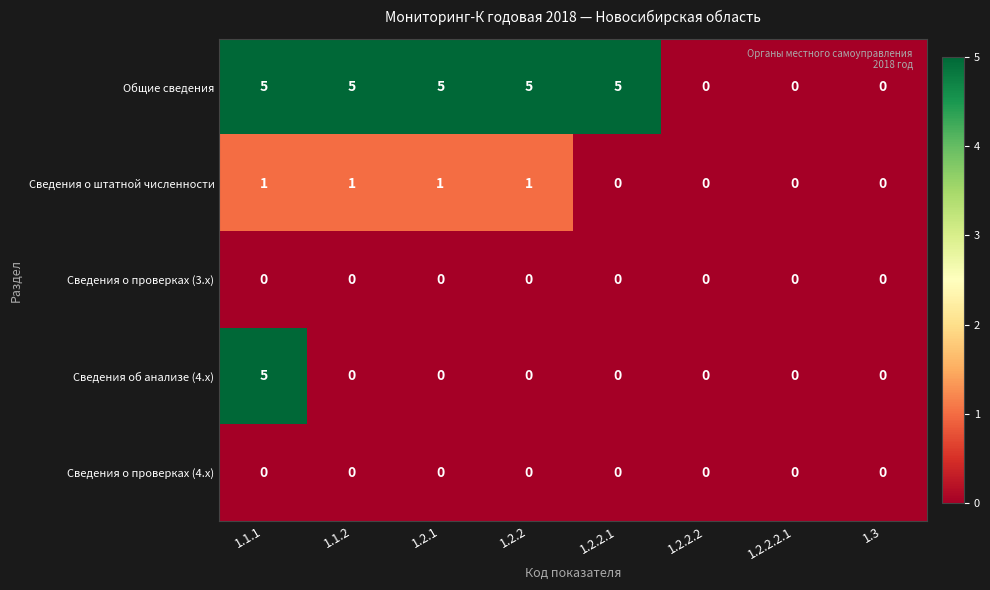

What is the greatest value displayed?

5